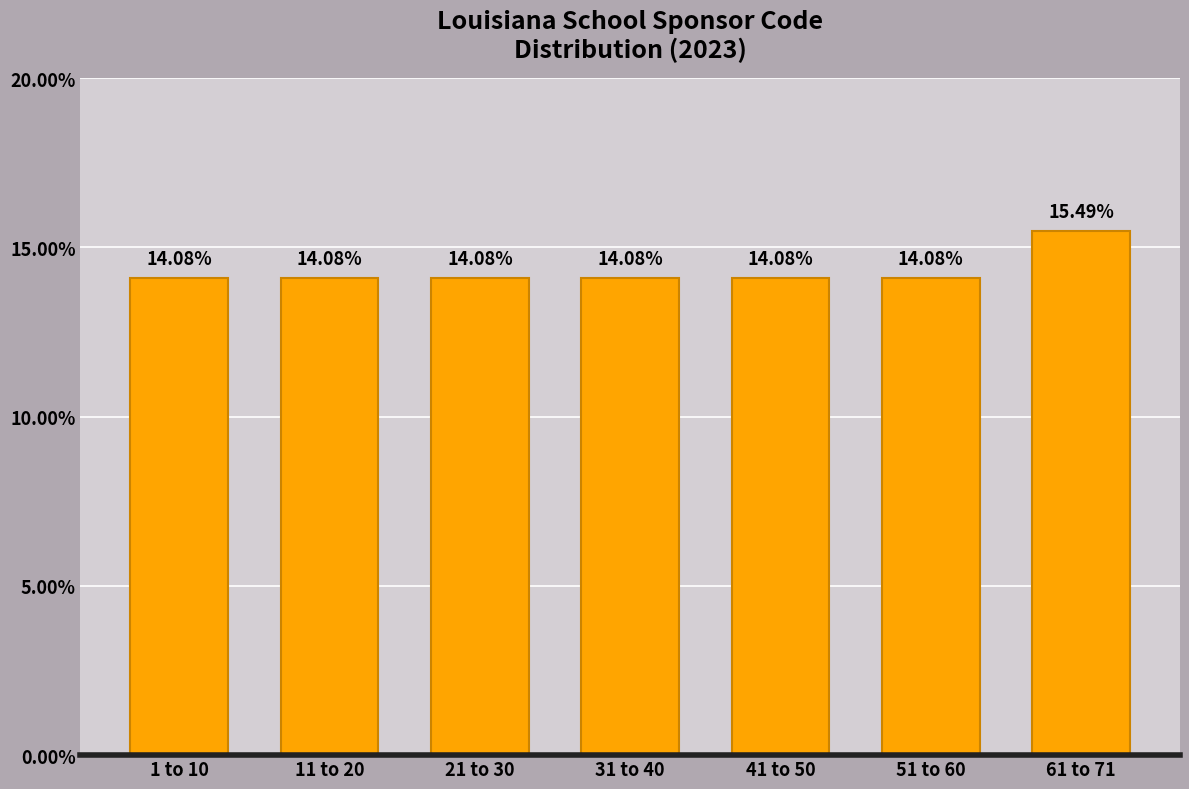

What is the sum of the values at 61 to 71 and 31 to 40?

29.6